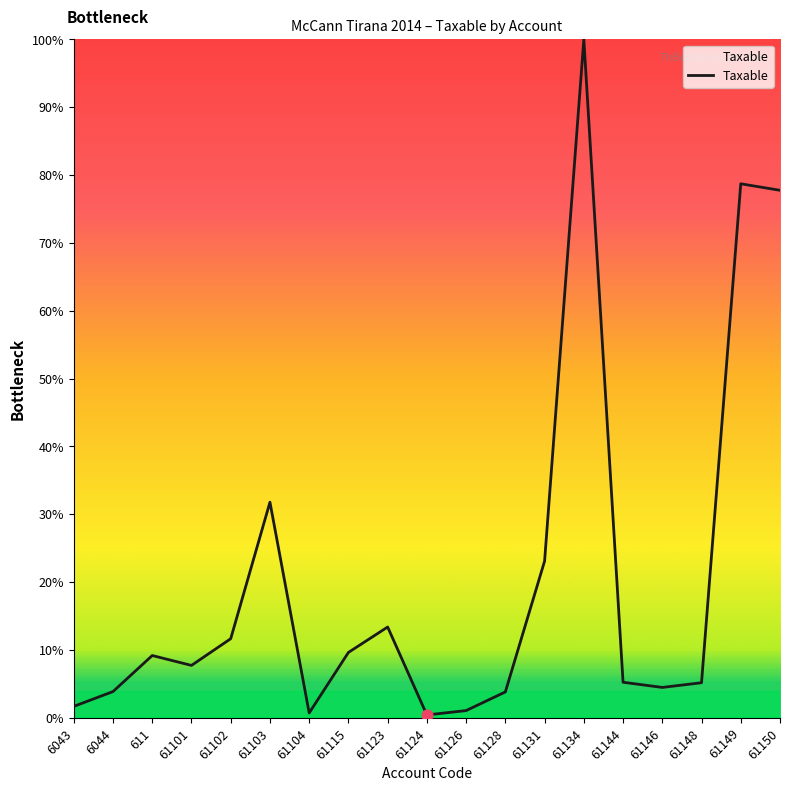

Which has a higher value, 61149 or 61101?

61149